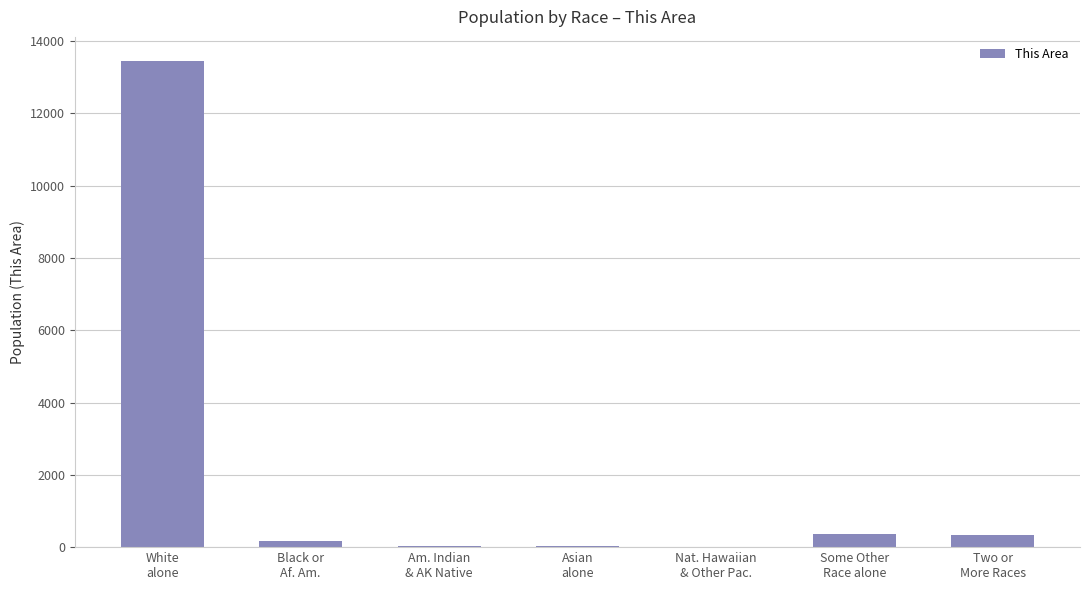

What is the maximum value shown in the chart?

13441